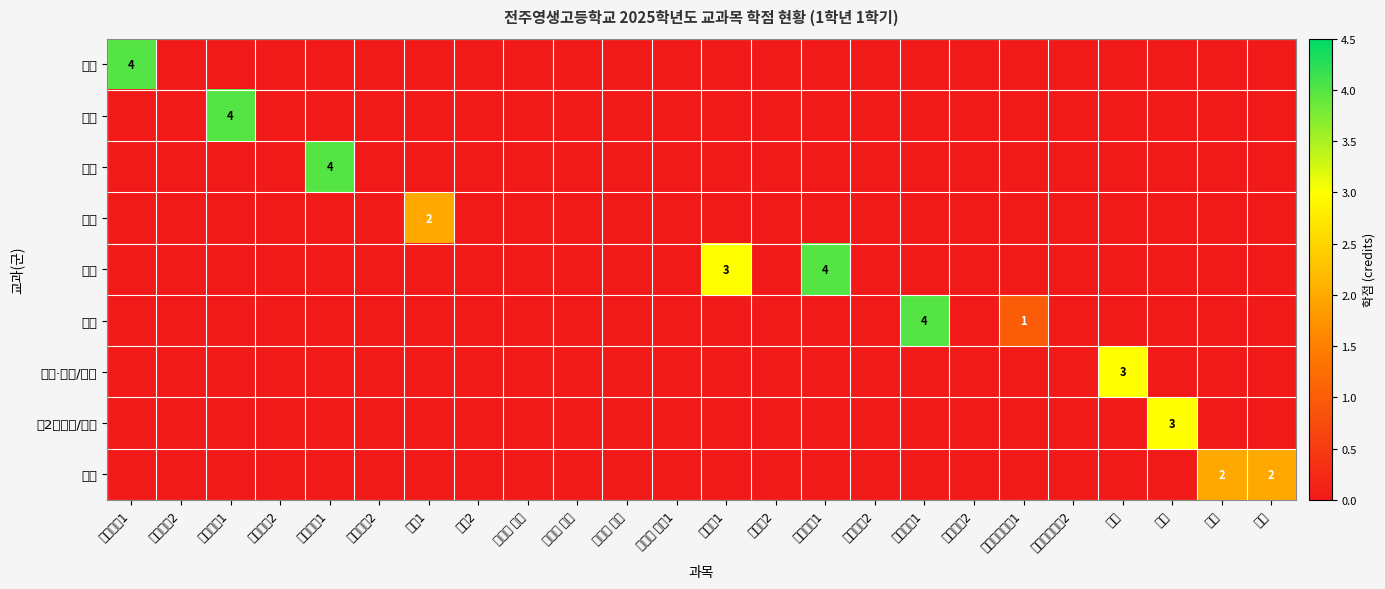

What is the difference between the highest and lowest values at 미술?

2